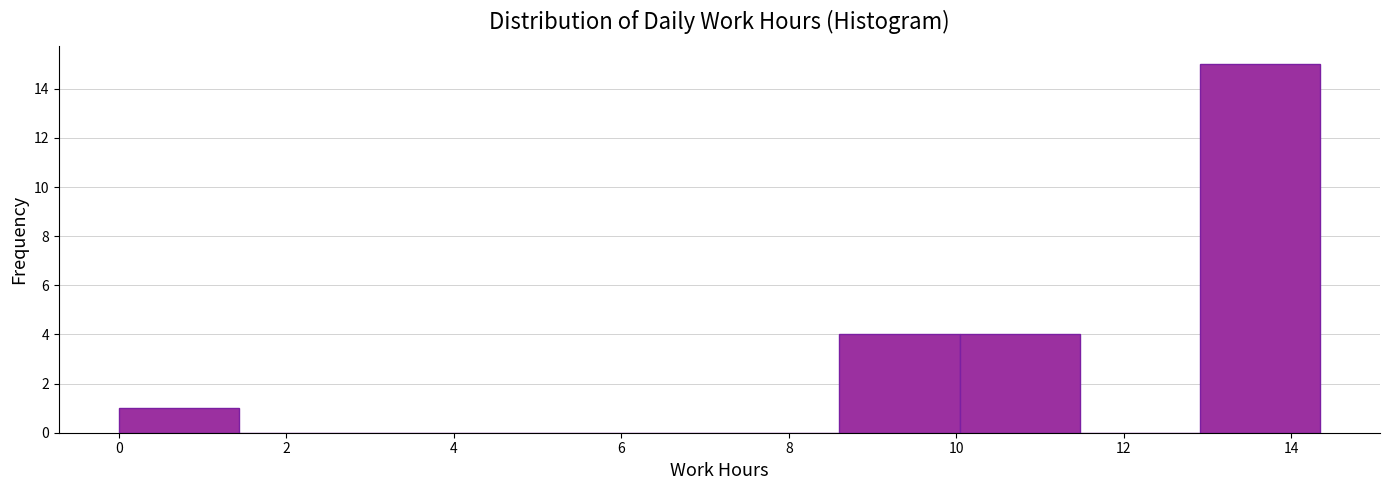

Reading left to right, list every bar in this chart as the range it spans on the x-axis followed by its height. Neither the bar edges nor the heights are printed on the chart, so give them approximately, as read against the axes.

0.0 to 1.4: 1
1.4 to 2.8: 0
2.8 to 4.4: 0
4.4 to 5.8: 0
5.8 to 7.2: 0
7.2 to 8.6: 0
8.6 to 10.0: 4
10.0 to 11.4: 4
11.4 to 13.0: 0
13.0 to 14.4: 15